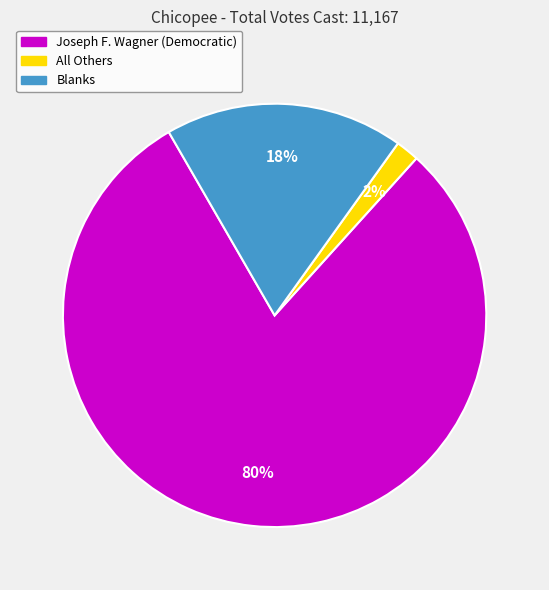

To the nearest percent, what is the difference between the largest and smallest slice percentages?

78%